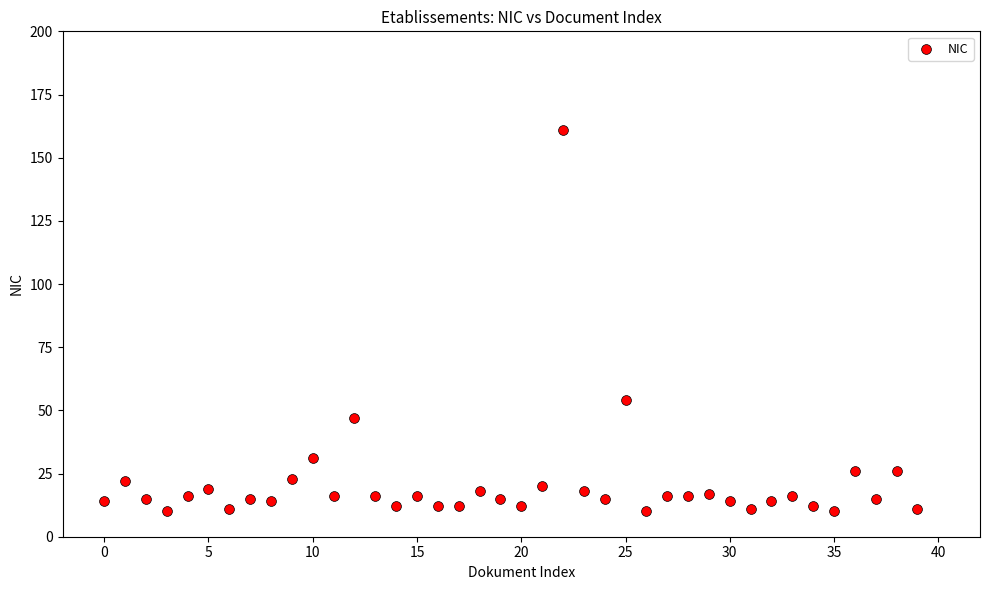

What Y value in the scatter plot is closest to 85?

54